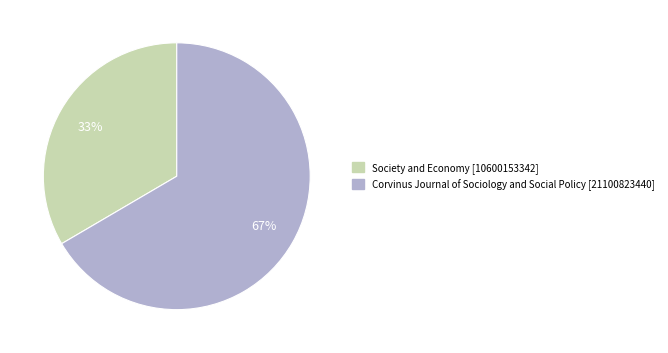

Is the sum of Society and Economy and Corvinus Journal of Sociology and Social Policy greater than half?

Yes